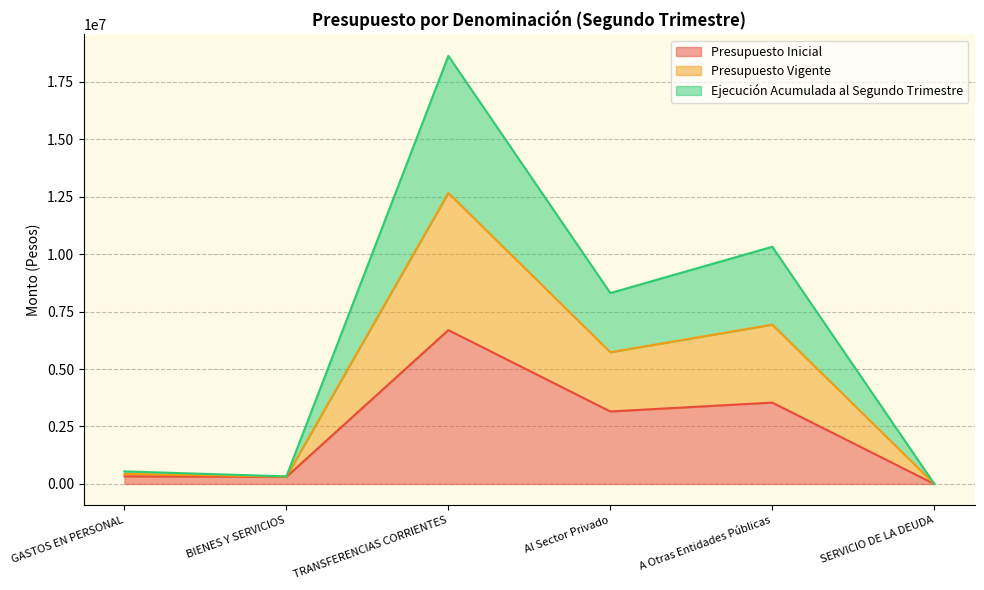

What are all the series names shown in the legend?

Presupuesto Inicial, Presupuesto Vigente, Ejecución Acumulada al Segundo Trimestre